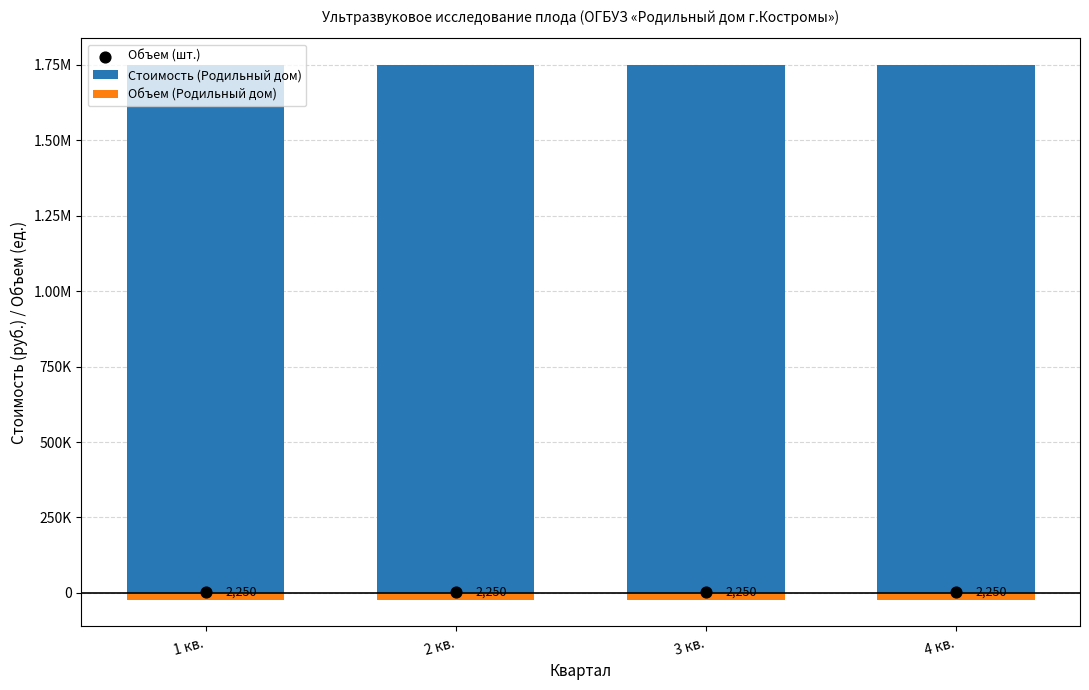

Is the value of Объем (Родильный дом) at 2 кв. greater than the value of Стоимость (Родильный дом) at 1 кв.?

No